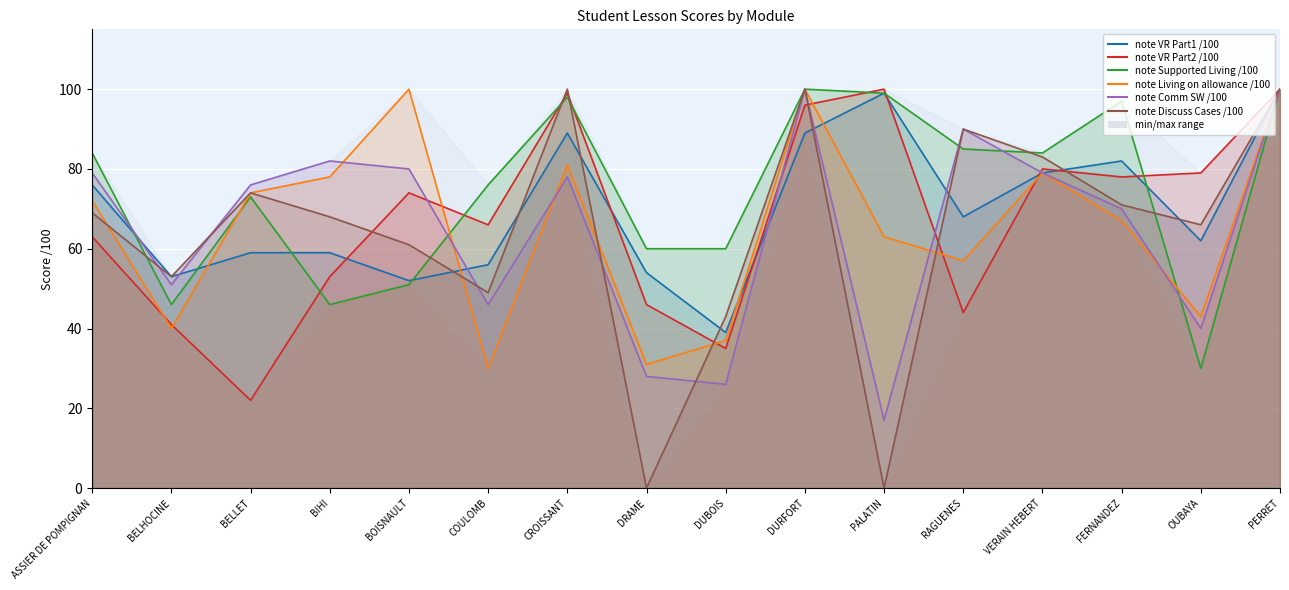

At how many categories does at least one series exceed 17?

16